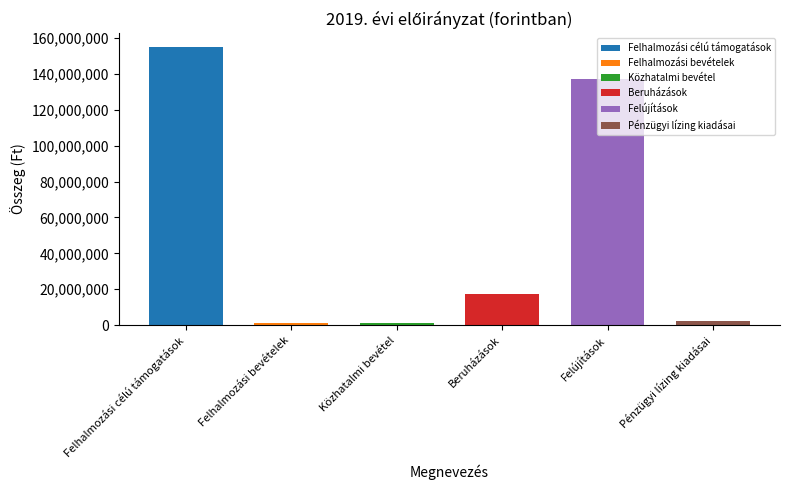

What position from the right is Felhalmozási bevételek?

5